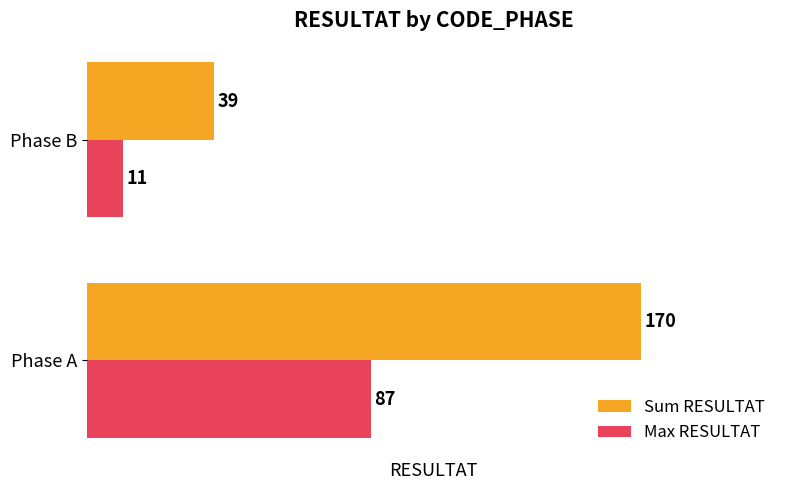

What is the average value of the Max RESULTAT series?

49